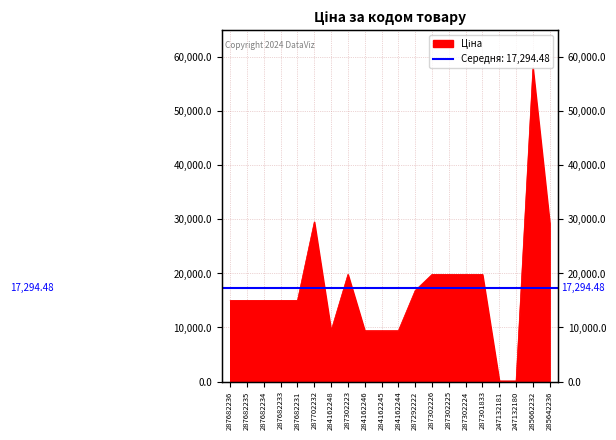

At which category does the chart reach its minimum across all series?

247132181